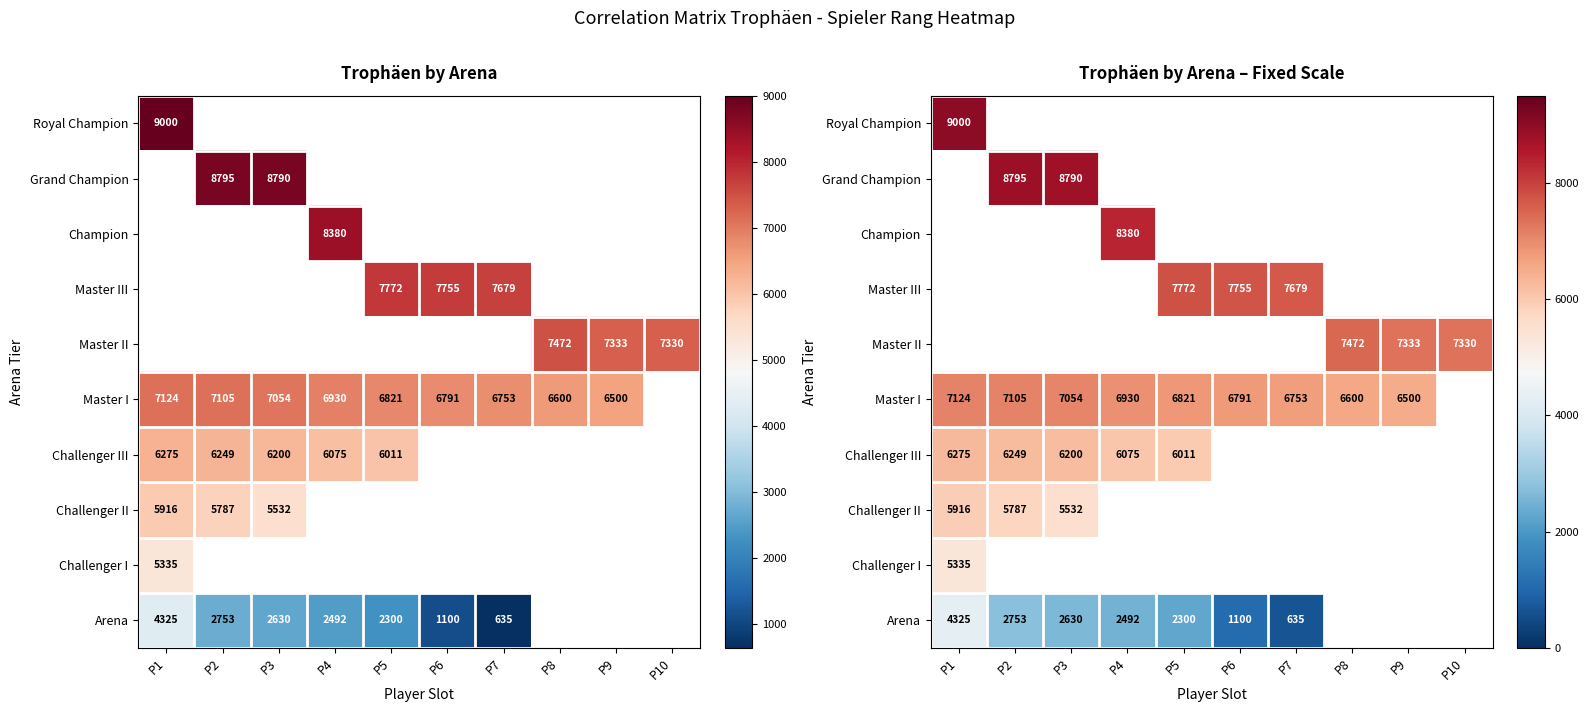

Between P7 and P2, which is larger?

P2